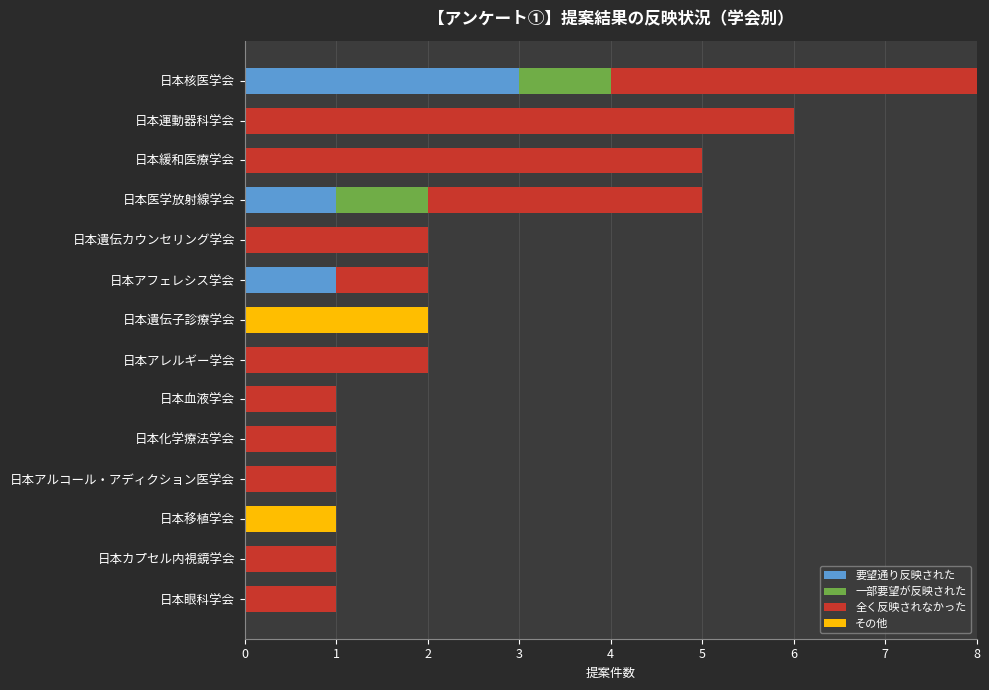

What is the sum of all 要望通り反映された values?

5